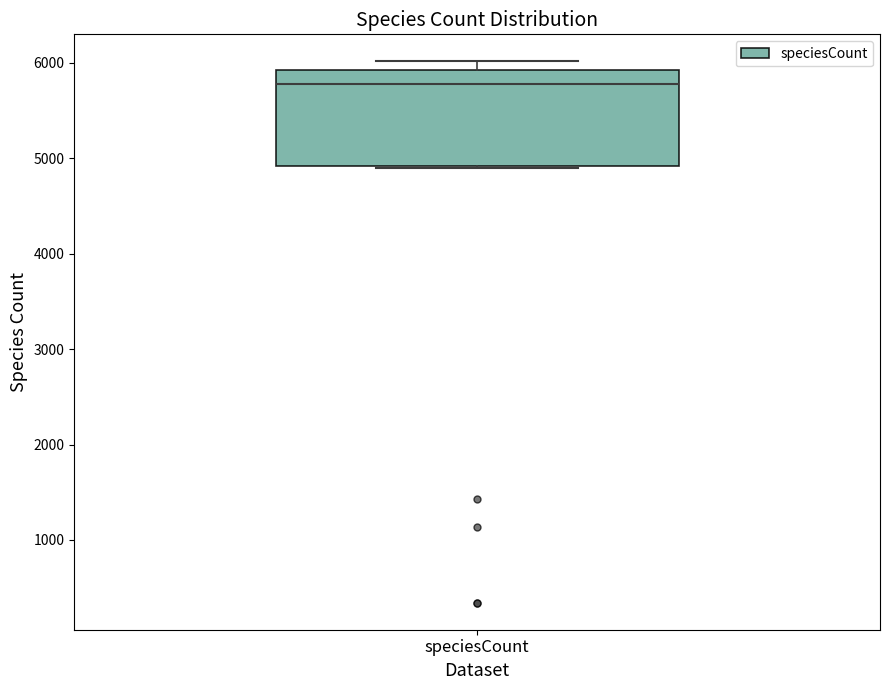

Where is the lower edge of the box for speciesCount on the y-axis? The values are not printed on the chart, so give them approximately, as read against the axis.

4900